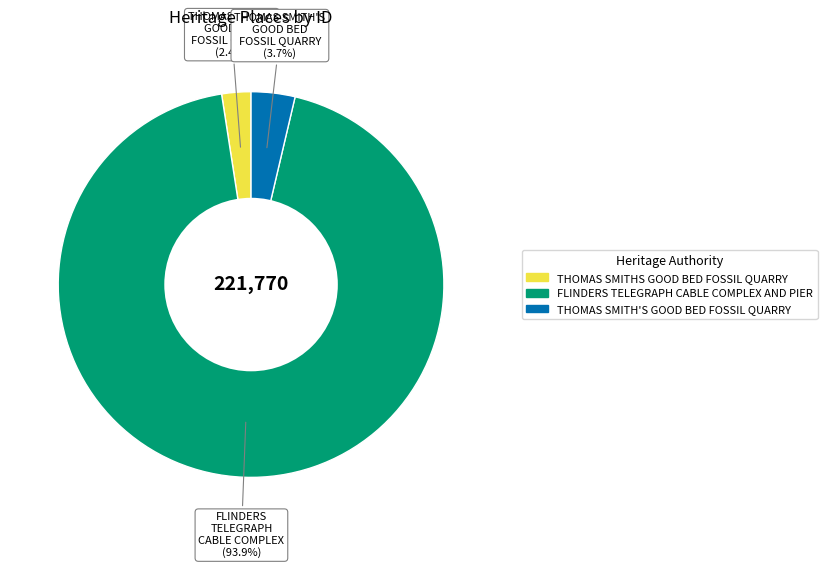

Combined, do THOMAS SMITHS GOOD BED FOSSIL QUARRY (2.4%) and FLINDERS TELEGRAPH CABLE COMPLEX (93.9%) account for over 50%?

Yes